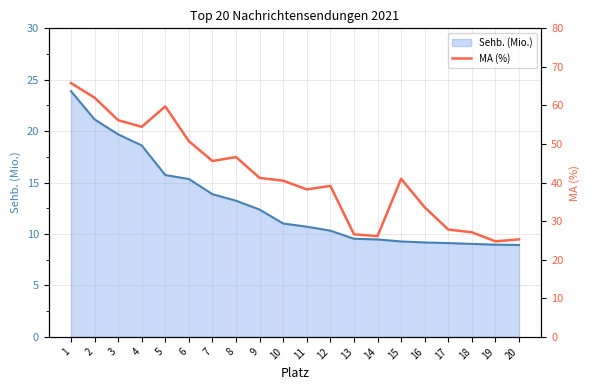

Between 1 and 5, which is larger?

1